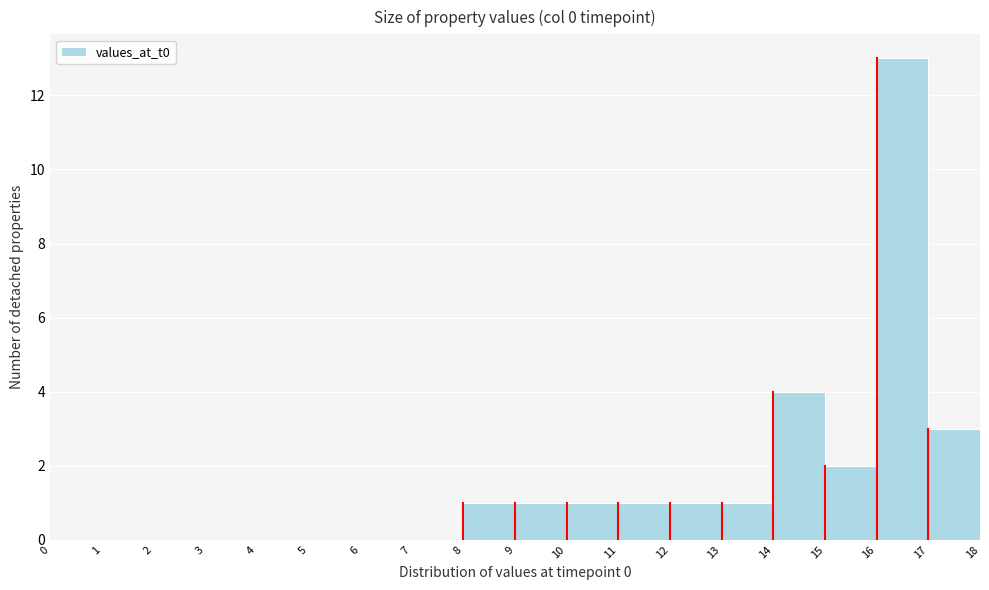

Reading left to right, transcribe this chart: for each bar, give the range it covers on the x-axis and its height. The values are not printed on the chart, so give them approximately, as read against the axis.

0 to 1: 0
1 to 2: 0
2 to 3: 0
3 to 4: 0
4 to 5: 0
5 to 6: 0
6 to 7: 0
7 to 8: 0
8 to 9: 1
9 to 10: 1
10 to 11: 1
11 to 12: 1
12 to 13: 1
13 to 14: 1
14 to 15: 4
15 to 16: 2
16 to 17: 13
17 to 18: 3